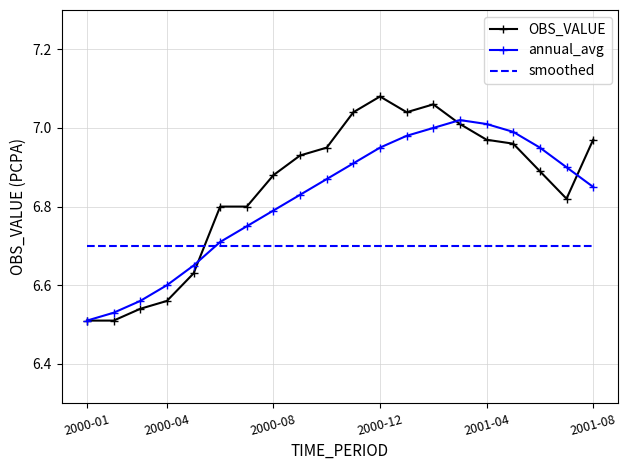

True or false: OBS_VALUE and smoothed intersect in this chart.

True